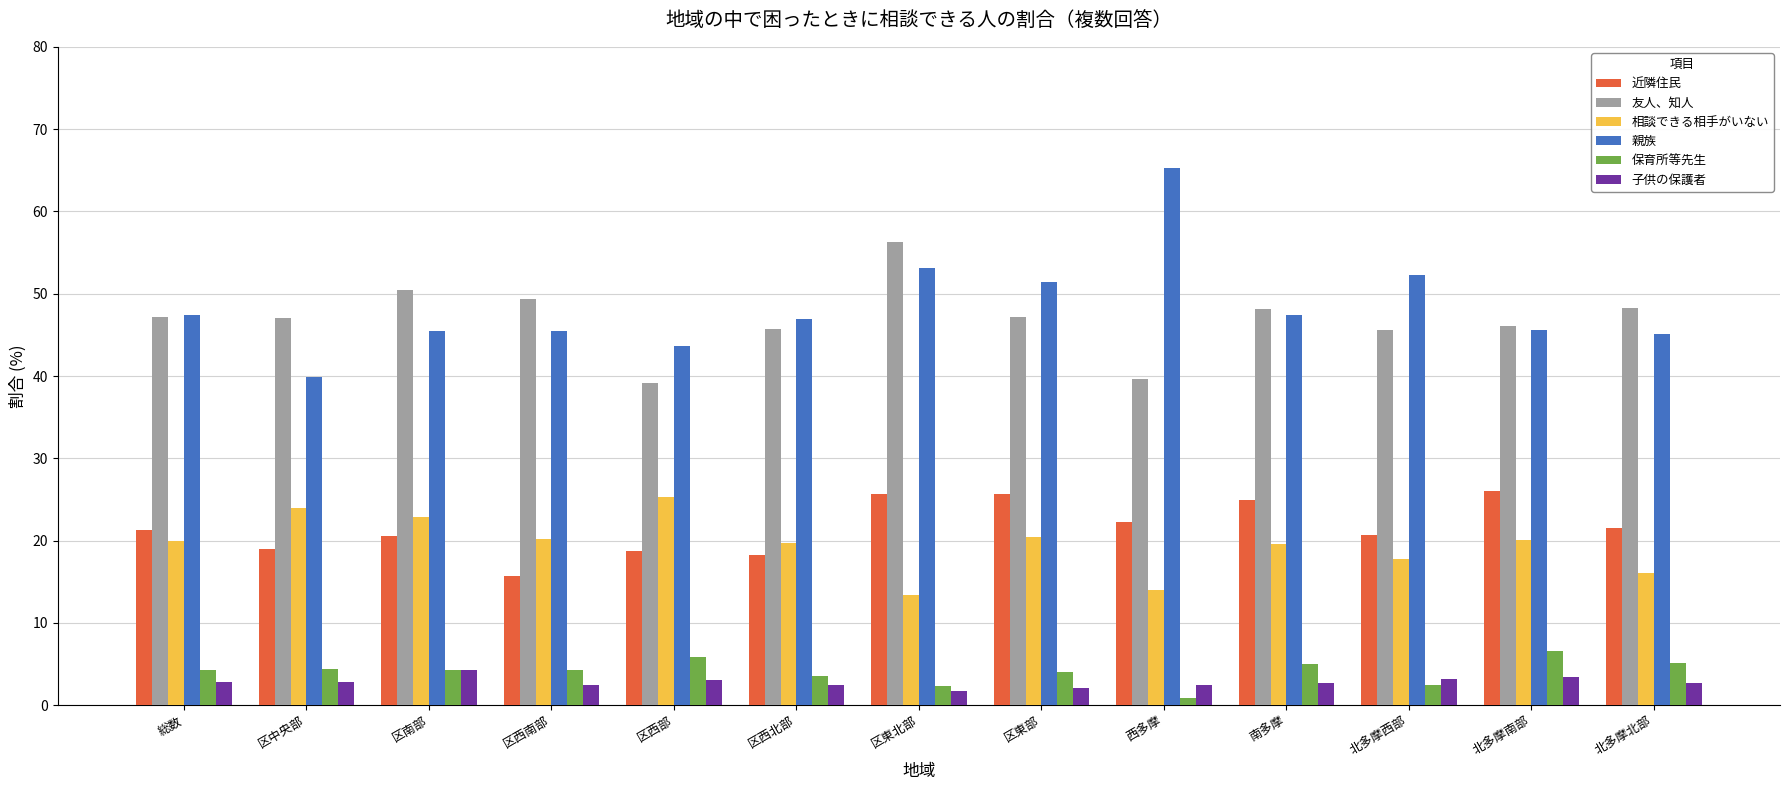

Is it true that 保育所等先生 equals 2.3 at 区東北部?

True